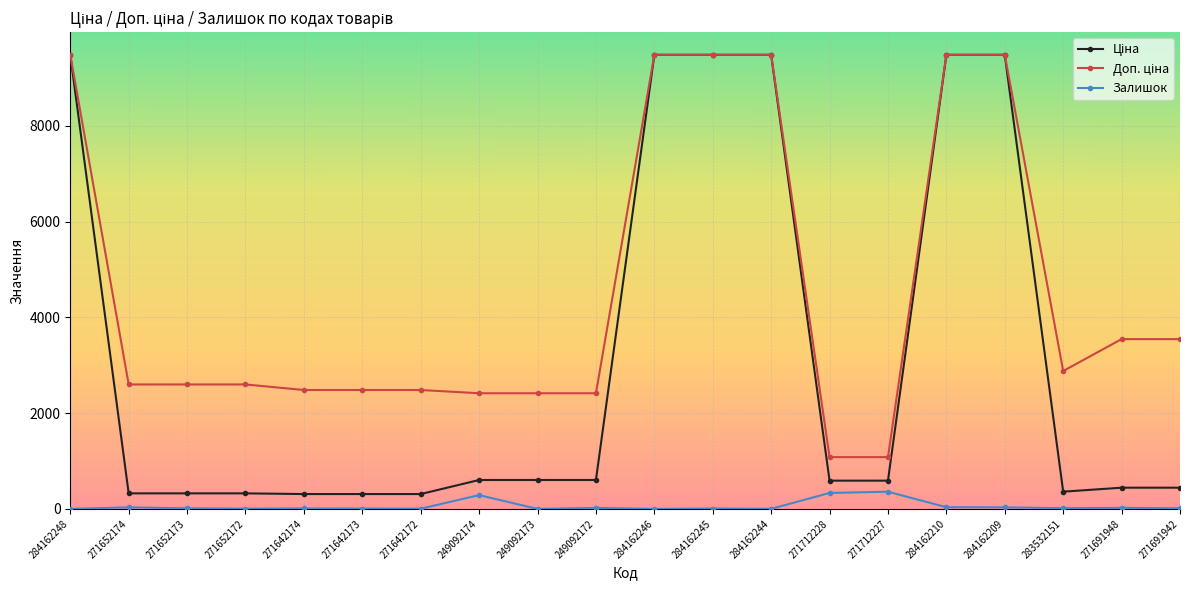

At how many categories does at least one series exceed 1750?

18